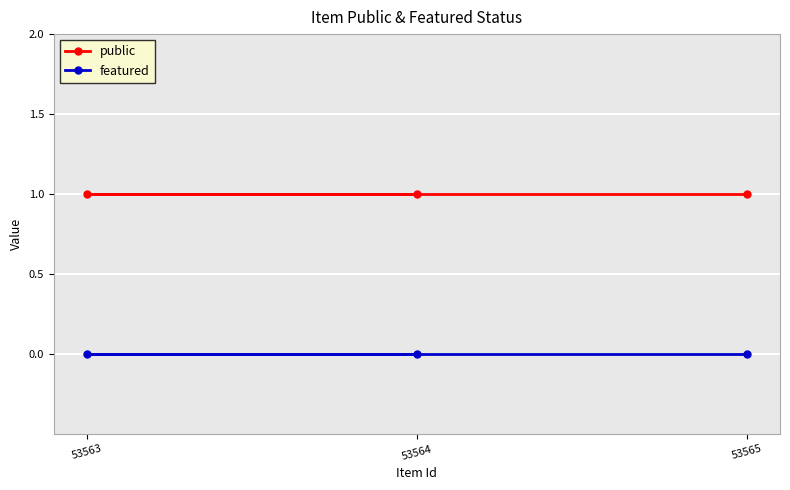

Does the chart display data point markers on the line(s)?

Yes